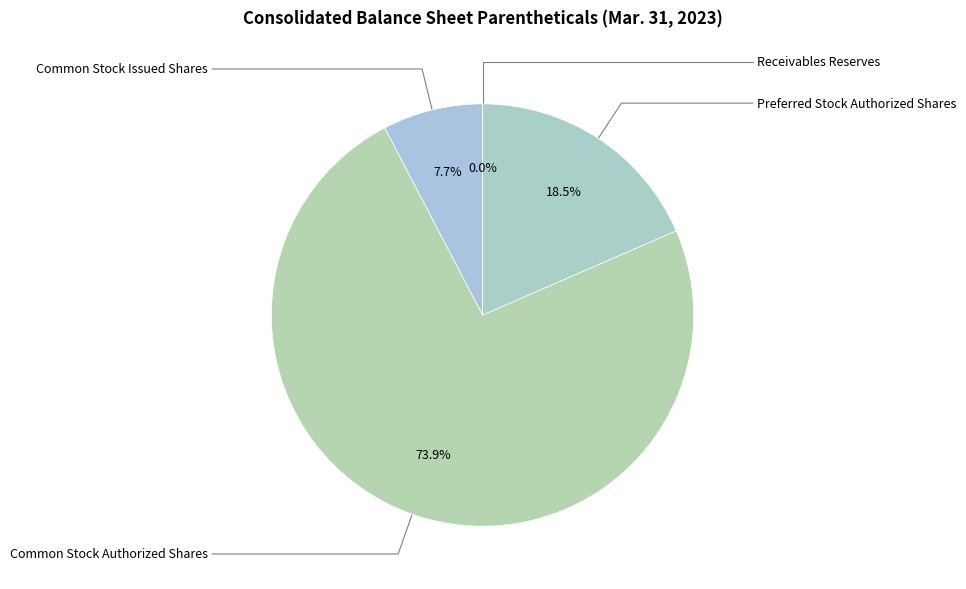

Does Receivables Reserves represent more than half of the total?

No